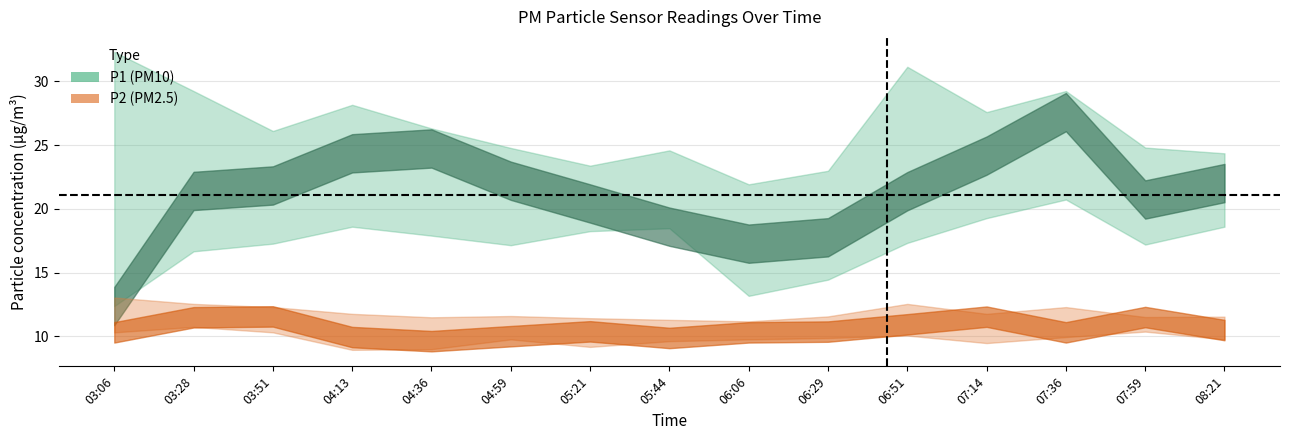

Reading left to right, what are all the values shown in this chart?

P1: 12.4	21.4	21.8	24.4	24.7	22.2	20.4	18.6	17.3	17.8	21.4	24.2	27.6	20.7	22.0
P2: 10.3	11.5	11.6	9.9	9.6	10.0	10.4	9.9	10.3	10.4	10.9	11.6	10.3	11.5	10.5